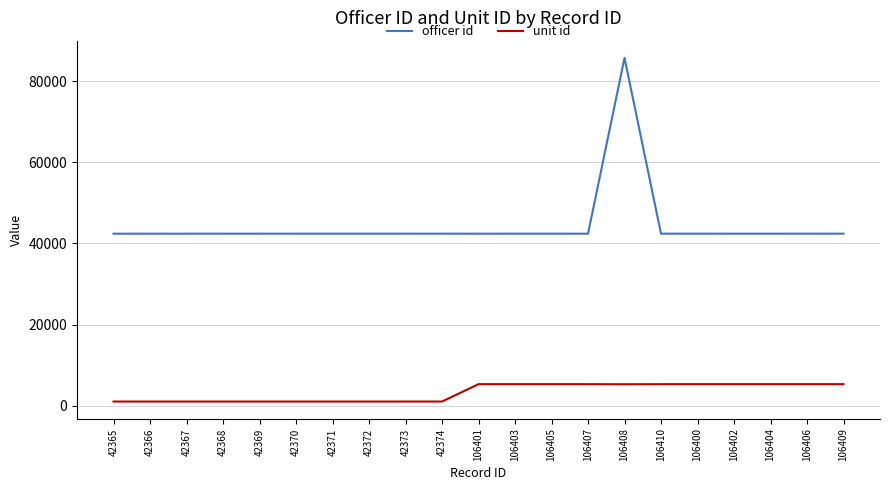

What is the difference between the maximum and minimum values in the unit id series?

4282